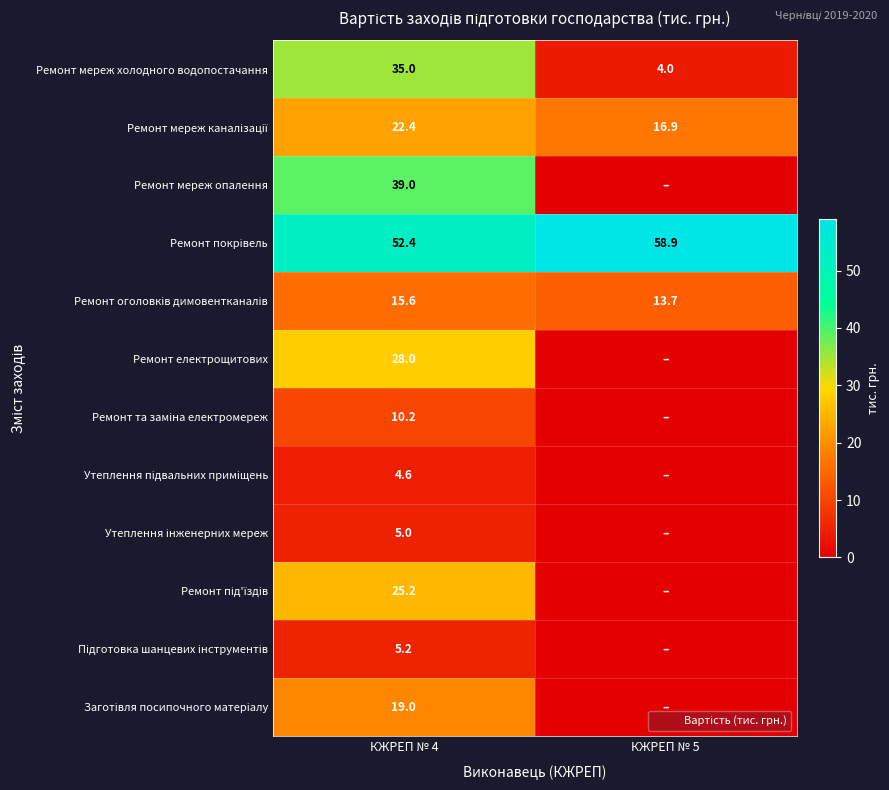

Is it true that Ремонт мереж холодного водопостачання equals 35.0 at КЖРЕП № 4?

True